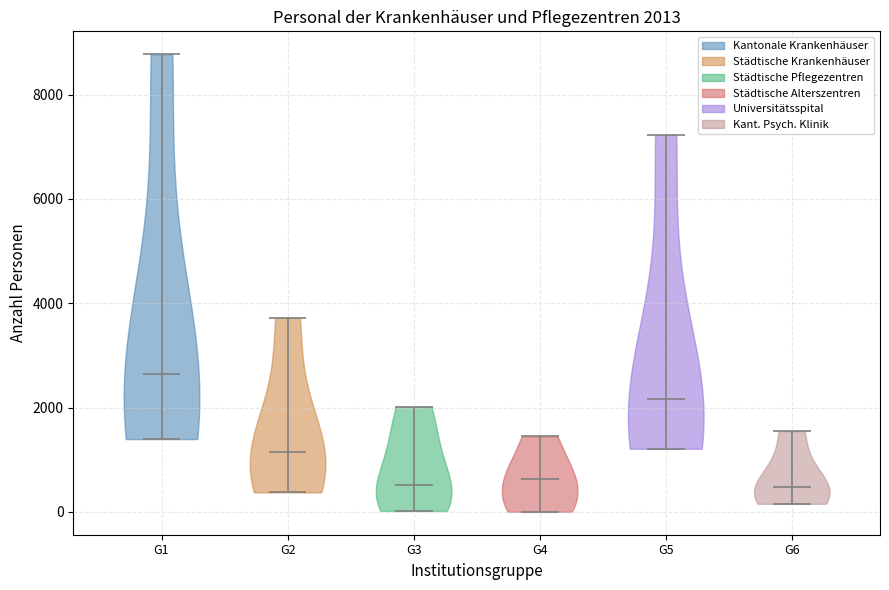

Which violin has the highest median line?

G1